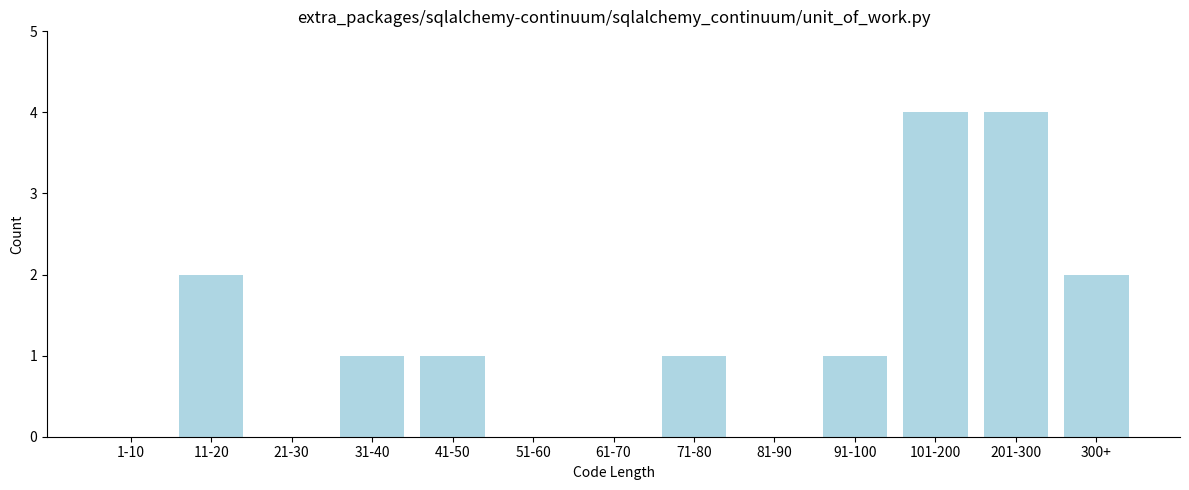

Reading right to left, list all the values displayed in this chart.

300+=2	201-300=4	101-200=4	91-100=1	81-90=0	71-80=1	61-70=0	51-60=0	41-50=1	31-40=1	21-30=0	11-20=2	1-10=0